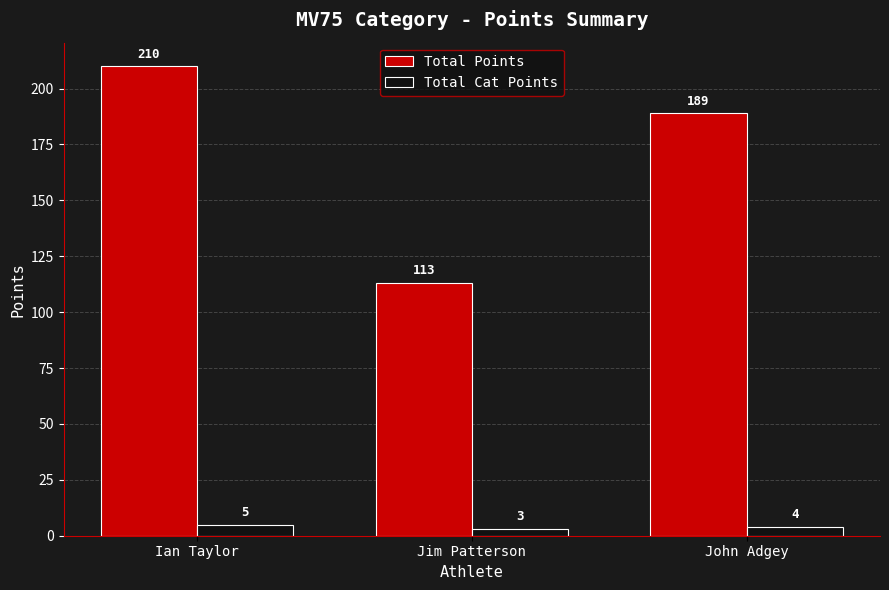

Between Jim Patterson and John Adgey, which series saw the biggest shift?

Total Points